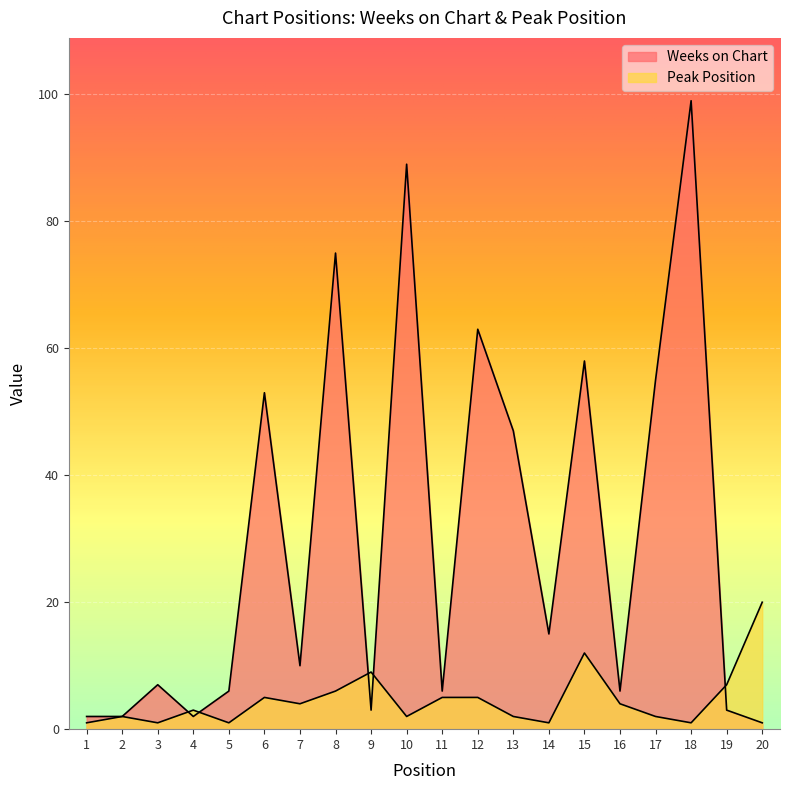

Which series has the widest spread of values?

Weeks on Chart